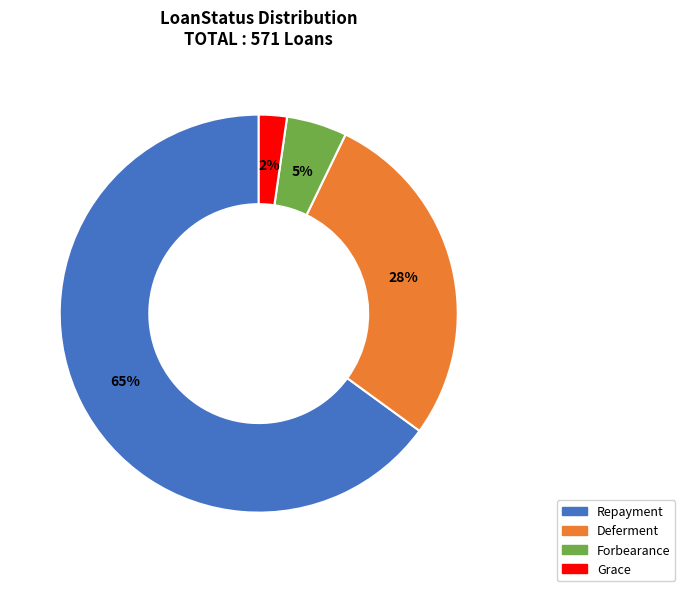

How many segments does this pie chart have?

4